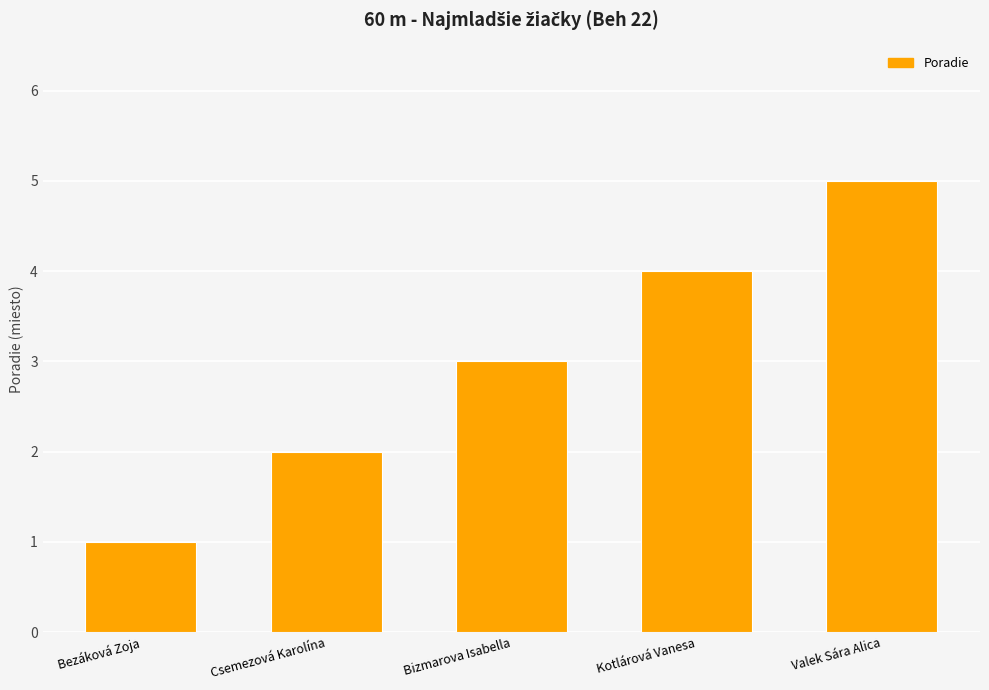

Reading left to right, list all the values displayed in this chart.

1	2	3	4	5